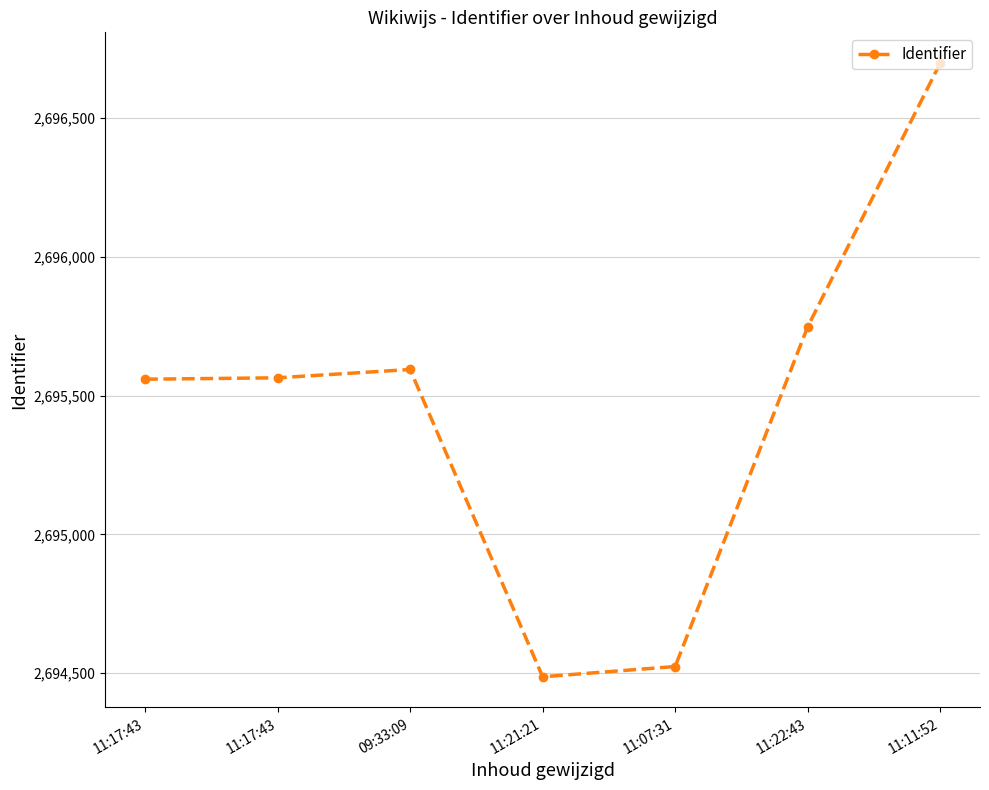

What is the change in value from 11:17:43 to 09:33:09?

+35